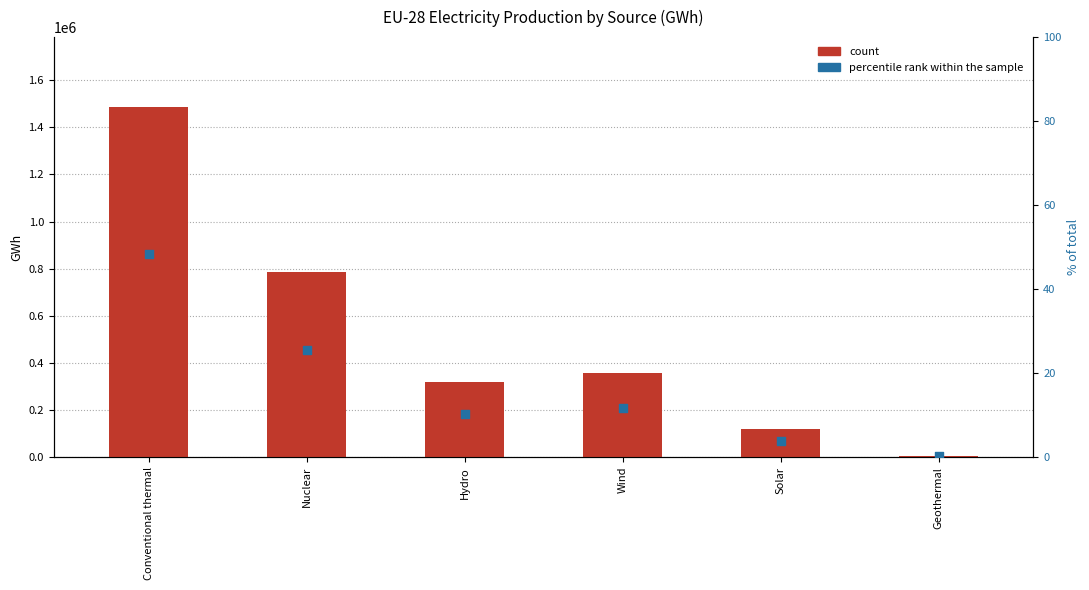

Is the value of count at Nuclear greater than the value of percentile rank within the sample at Wind?

Yes